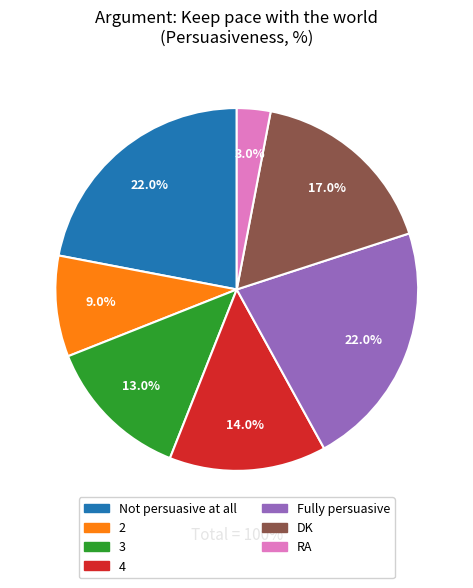

Which has a higher value, Fully persuasive or RA?

Fully persuasive